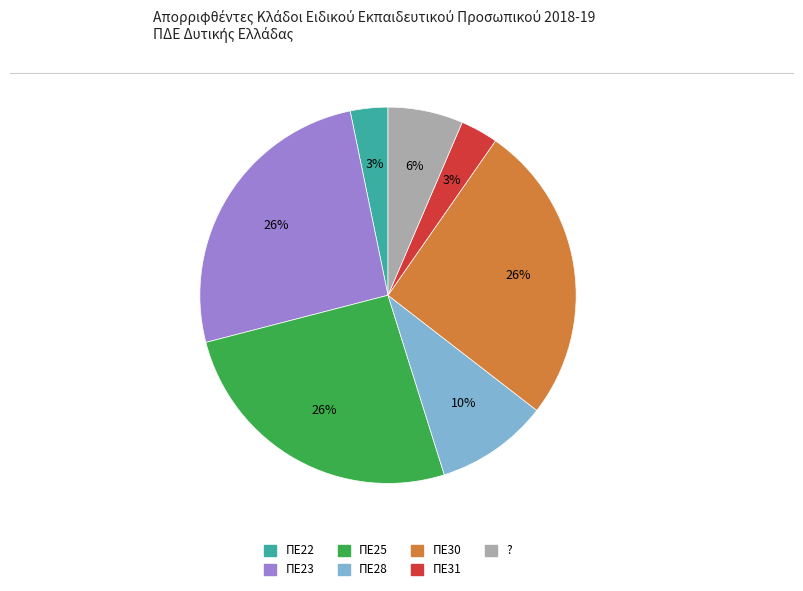

How many slices are in this pie chart?

7